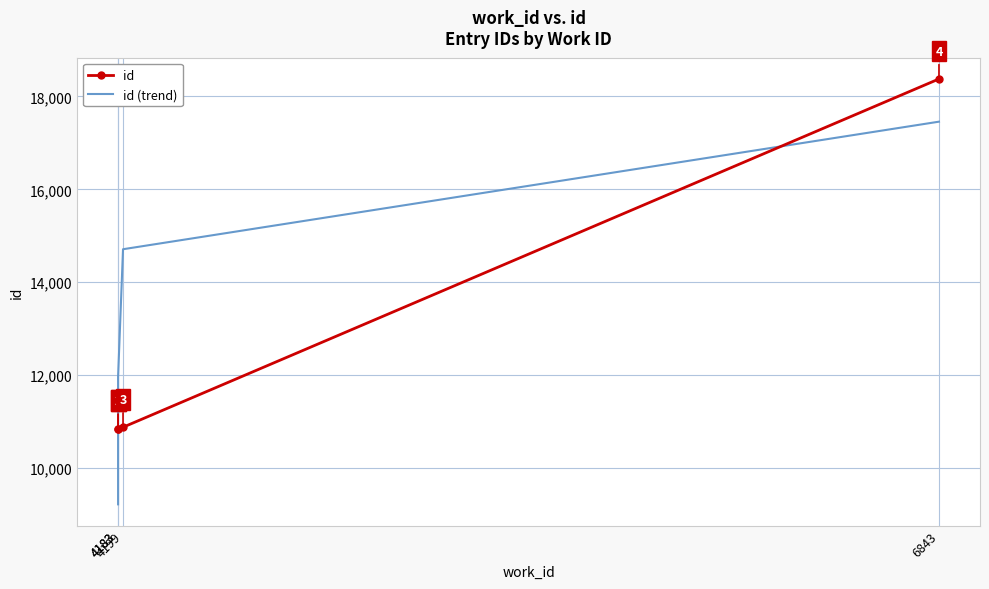

Which series has the largest range (max minus min)?

id (trend)